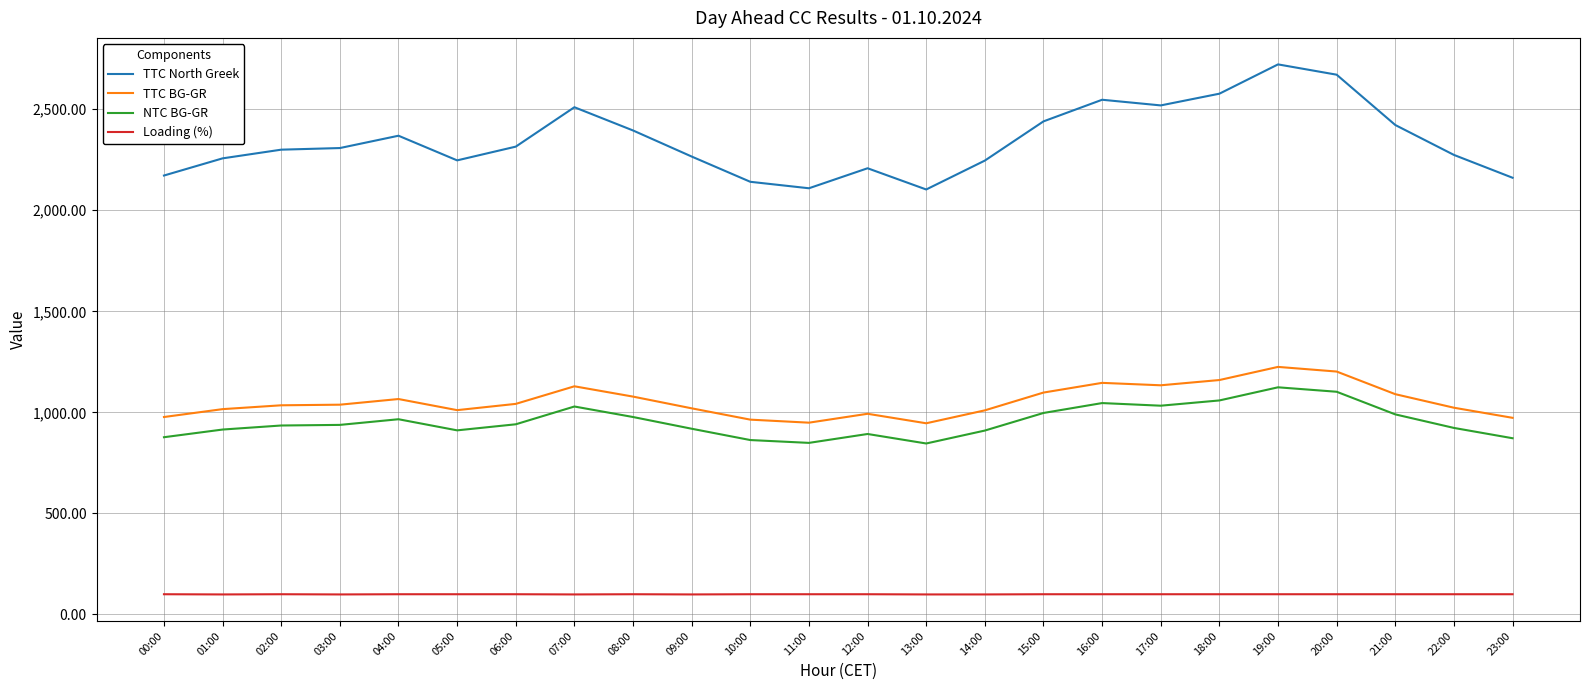

What is the greatest value displayed?

2722